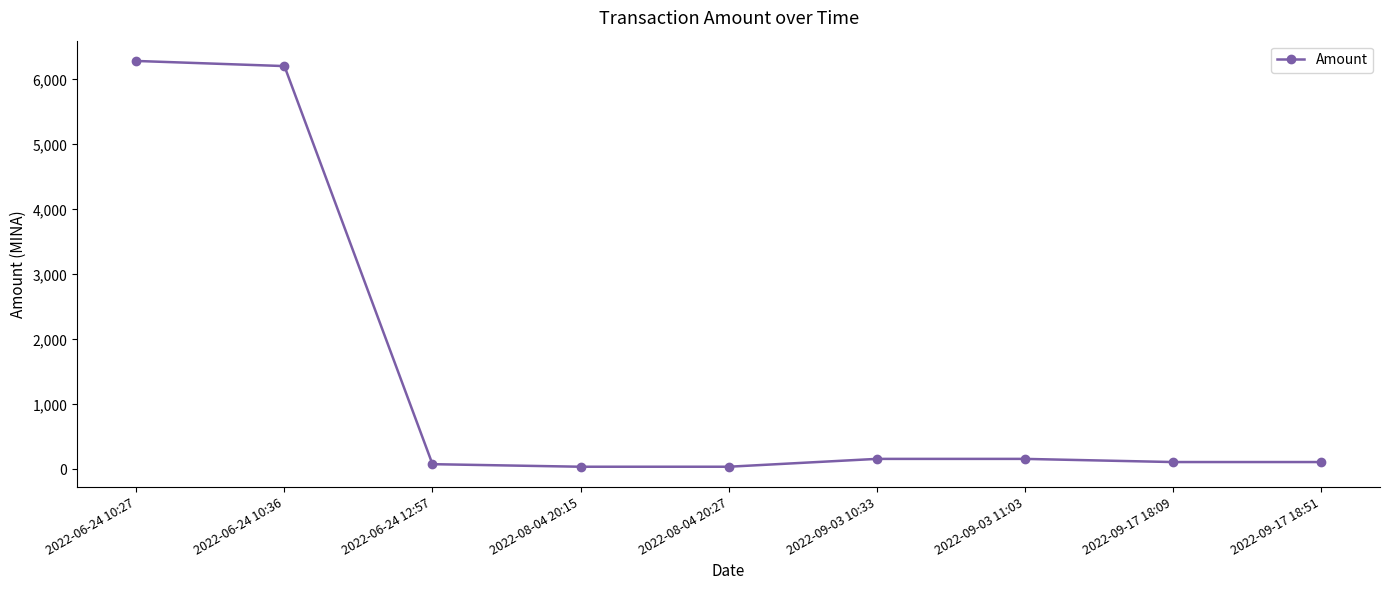

What is the average value?

1466.5